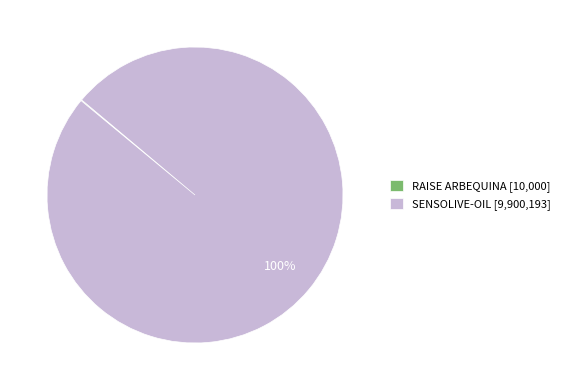

True or false: SENSOLIVE-OIL accounts for 100% of the total.

True